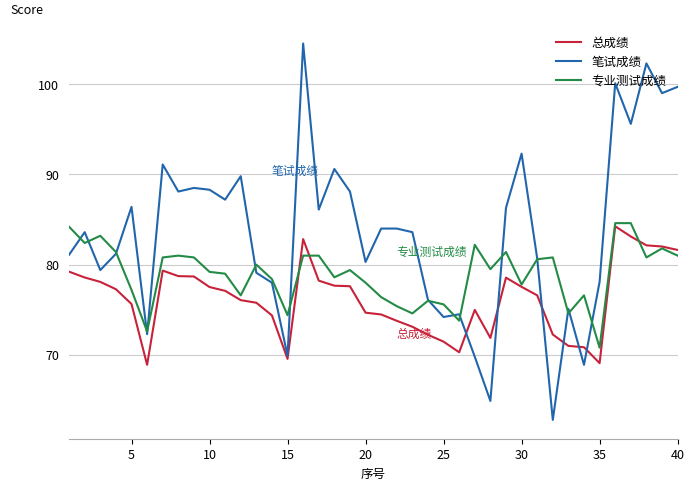

Does the chart have visible grid lines?

Yes